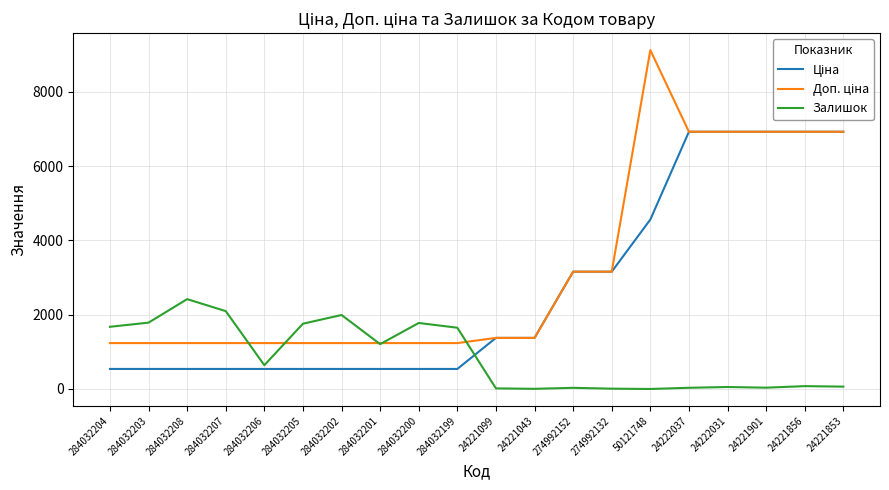

What is the difference between the second highest and second lowest values in the Залишок series?

2092.0